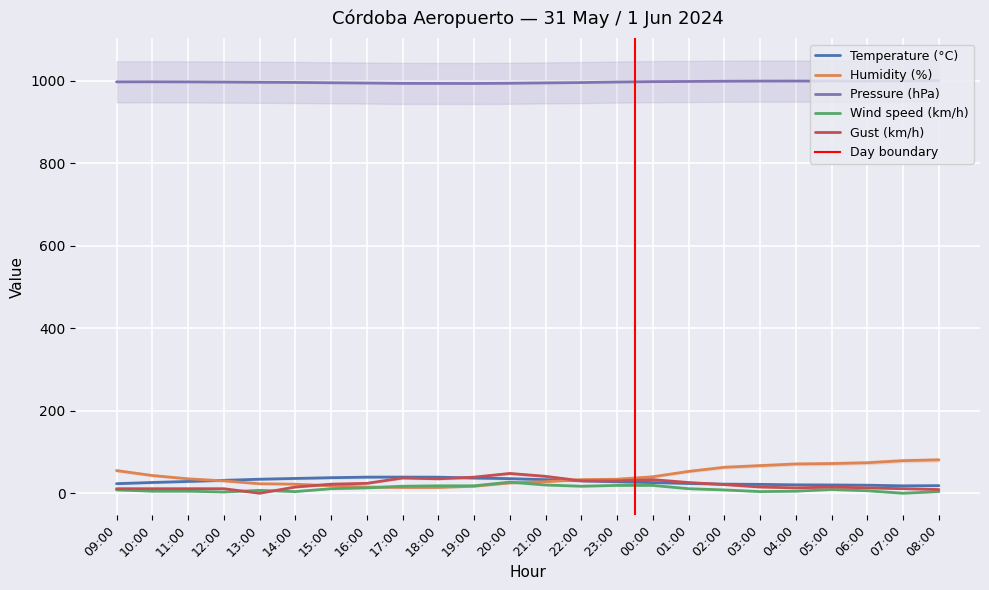

At which label does Temperature (°C) first exceed 28?

11:00